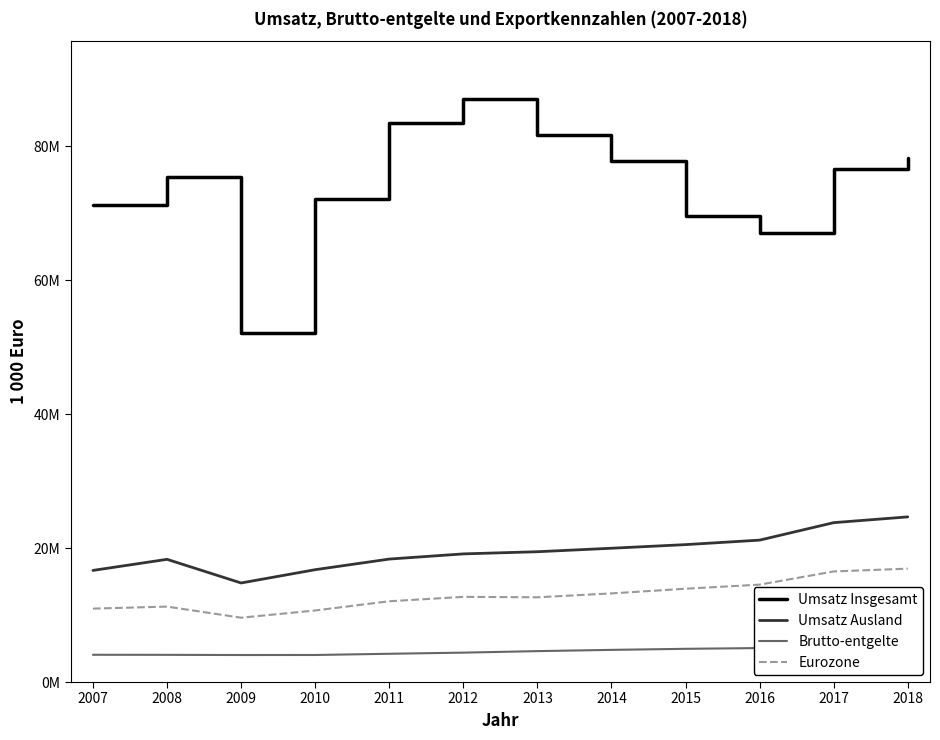

Reading left to right, transcribe all the data shown in this chart.

Umsatz Insgesamt: 71265761.5	75495161.0	52190559.7	72123231.7	83457678.9	87010855.0	81729233.3	77754607.6	69594521.6	67025080.0	76612712.5	78290369.6
Umsatz Ausland: 16669987.2	18325065.9	14793864.9	16777886.1	18365106.8	19137256.7	19460994.6	19981843.4	20522295.3	21193129.9	23803015.9	24664876.9
Brutto-entgelte: 4070945.0	4060874.4	4032758.6	4038158.0	4218951.3	4390440.2	4615487.2	4802037.5	4960822.0	5072079.1	5210275.7	5378001.4
Eurozone: 10965086.0	11264641.9	9607576.2	10686415.5	12063454.2	12719182.0	12656309.9	13237277.1	13934824.5	14547169.8	16516980.5	16932800.9